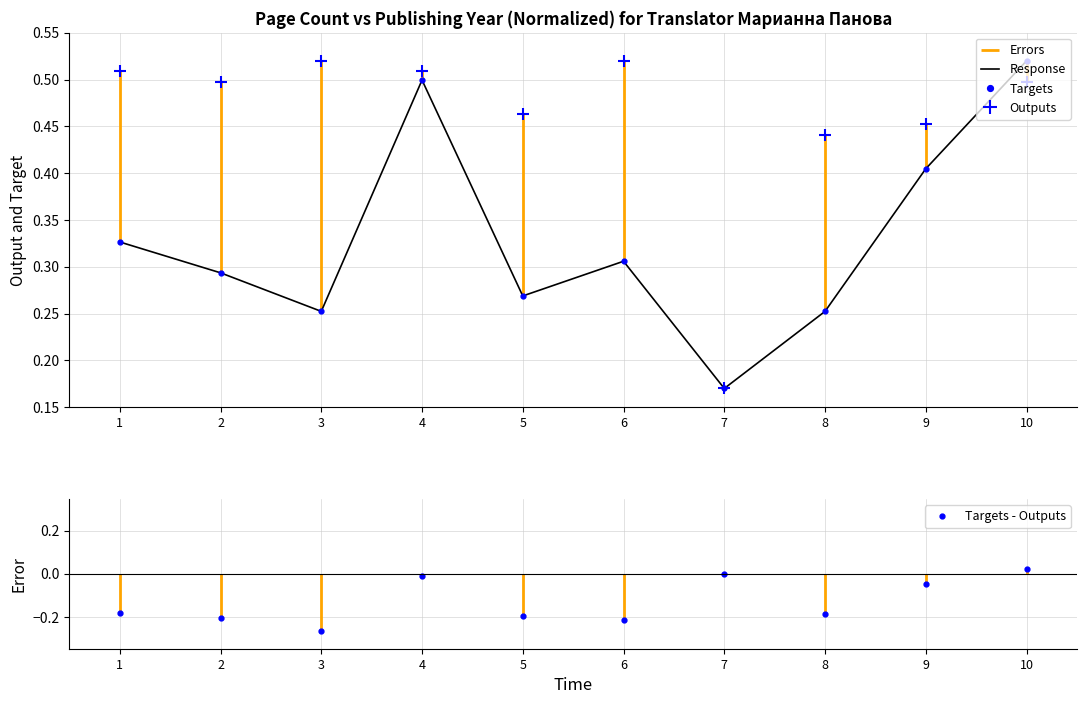

How many interior local valleys does the Response series have?

3